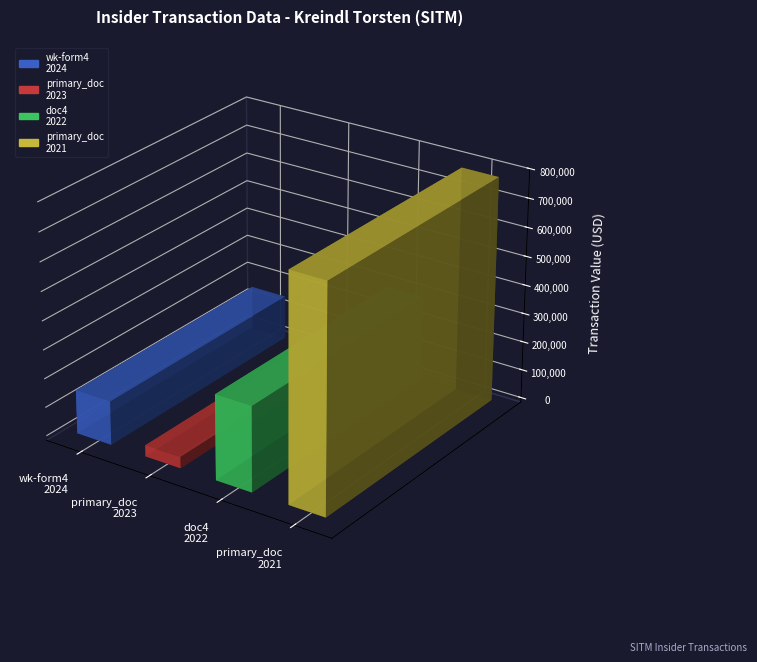

How many groups of bars are there?

4